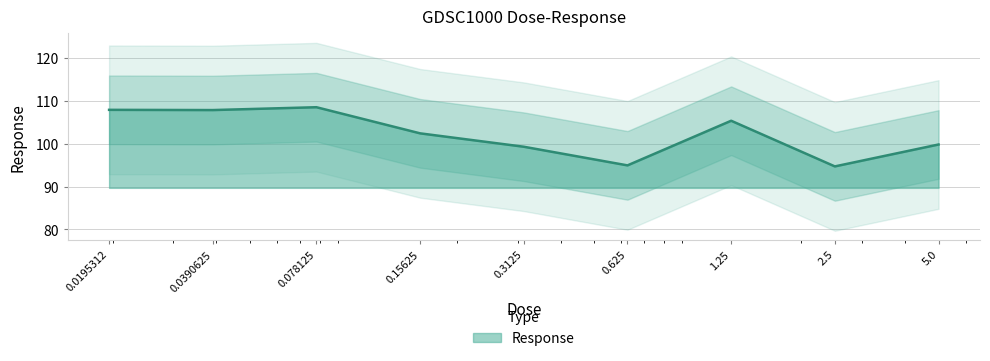

How many points are higher than both their immediate neighbors (excluding endpoints)?

2